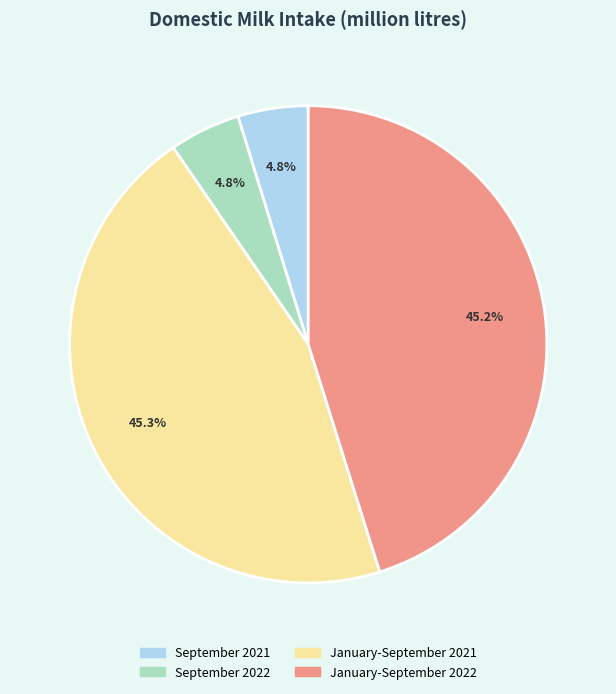

What portion of the pie excludes January-September 2021?

54.7%